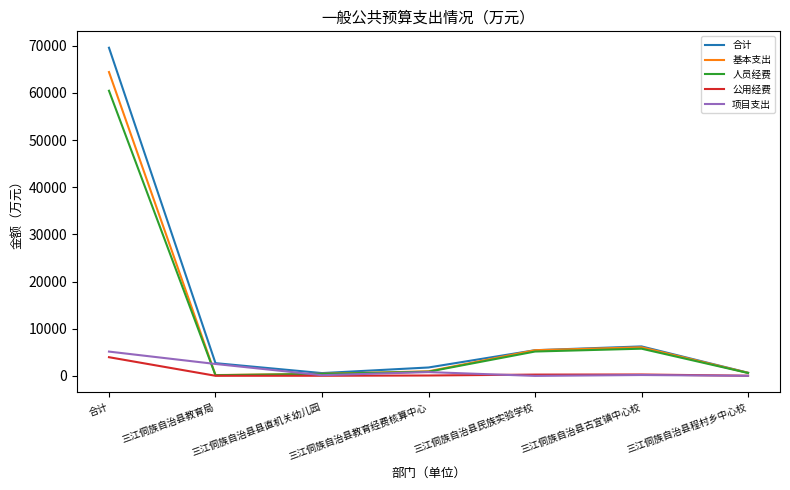

Which series has the widest spread of values?

合计